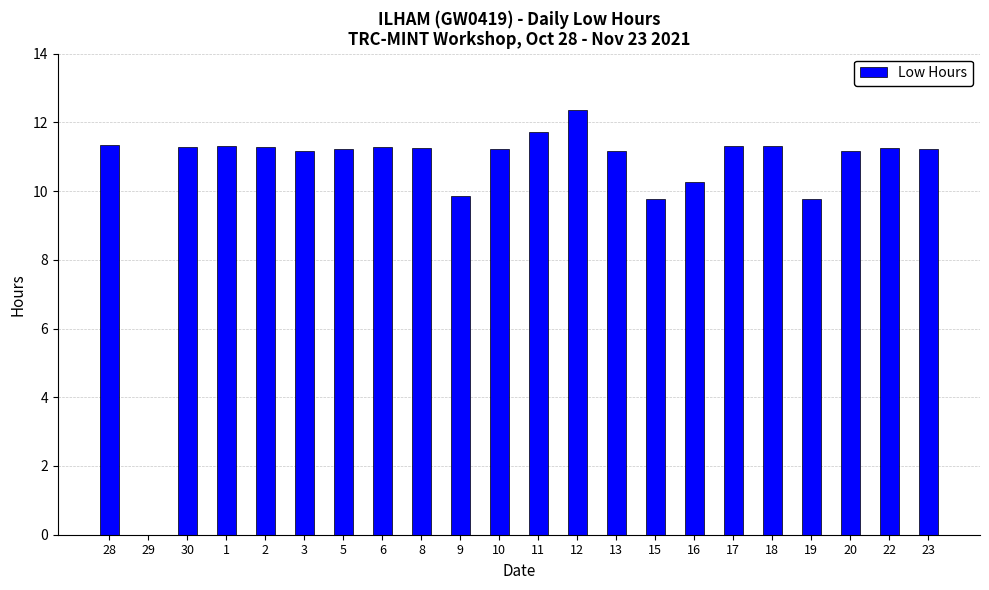

Where does the data first go above 11?

28